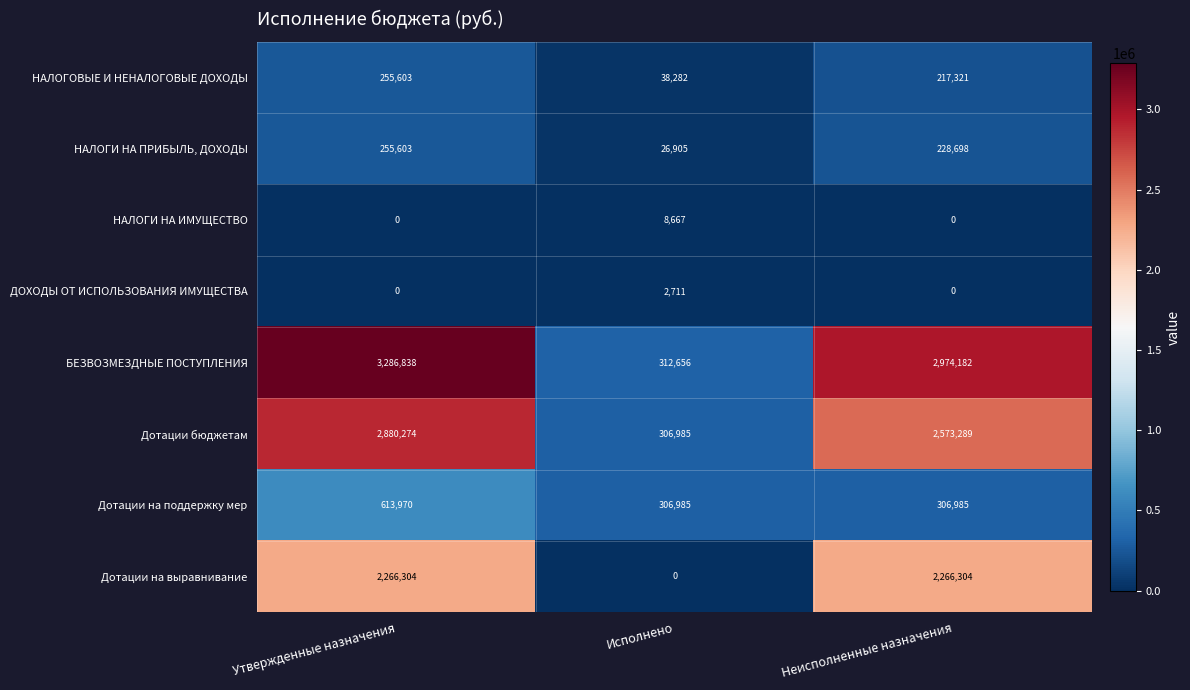

Reading left to right, list all the values displayed in this chart.

НАЛОГОВЫЕ И НЕНАЛОГОВЫЕ ДОХОДЫ: 255603	38282	217321
НАЛОГИ НА ПРИБЫЛЬ, ДОХОДЫ: 255603	26905	228698
НАЛОГИ НА ИМУЩЕСТВО: 0	8667	0
ДОХОДЫ ОТ ИСПОЛЬЗОВАНИЯ ИМУЩЕСТВА: 0	2711	0
БЕЗВОЗМЕЗДНЫЕ ПОСТУПЛЕНИЯ: 3286838	312656	2974182
Дотации бюджетам: 2880274	306985	2573289
Дотации на поддержку мер: 613970	306985	306985
Дотации на выравнивание: 2266304	0	2266304